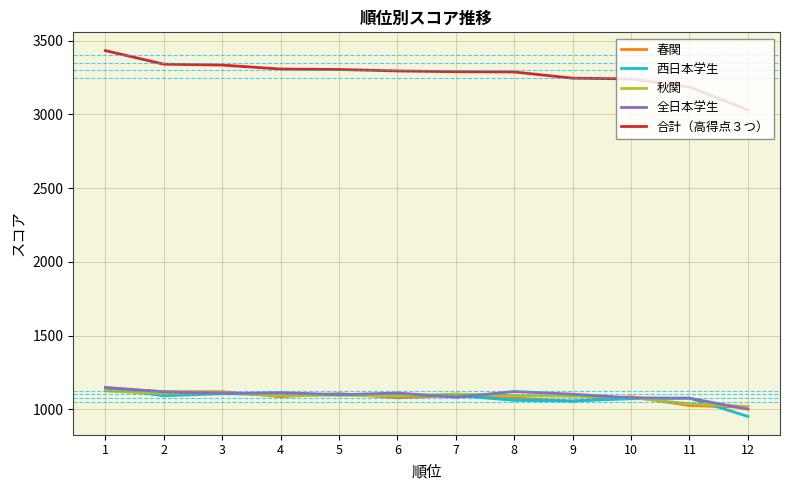

What are all the series names shown in the legend?

春関, 西日本学生, 秋関, 全日本学生, 合計（高得点３つ）